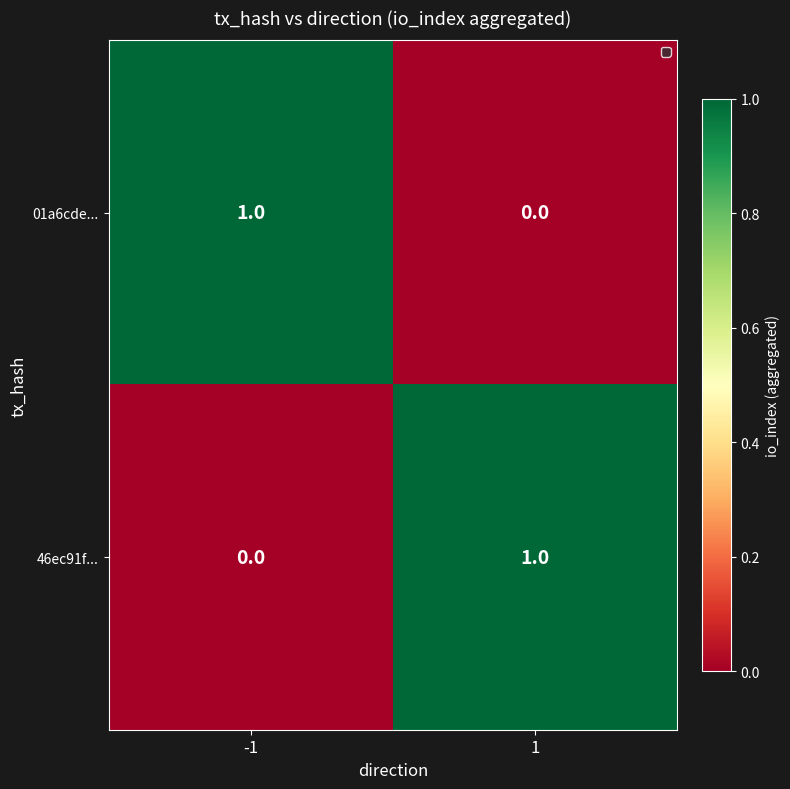

The 01a6cde... series shows 0 at 1. True or false?

True